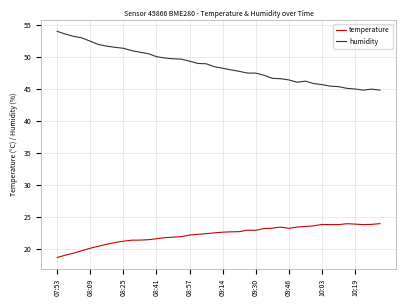

Which series has the largest total across all categories?

humidity